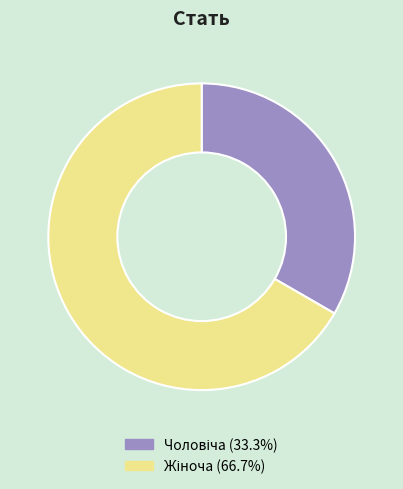

Is there any slice that represents more than half of the pie?

Yes